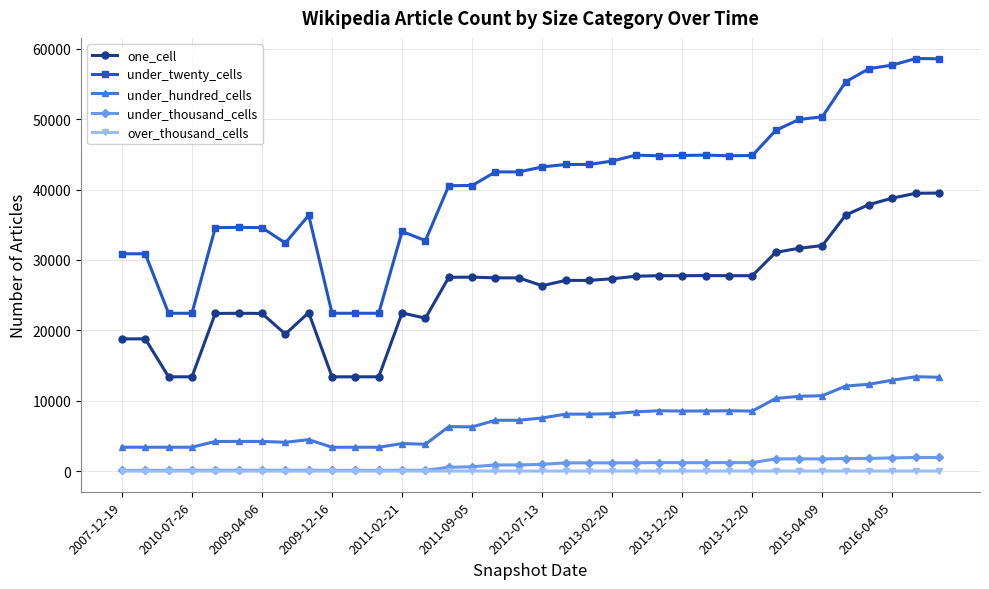

True or false: under_twenty_cells and under_thousand_cells cross at least once.

False